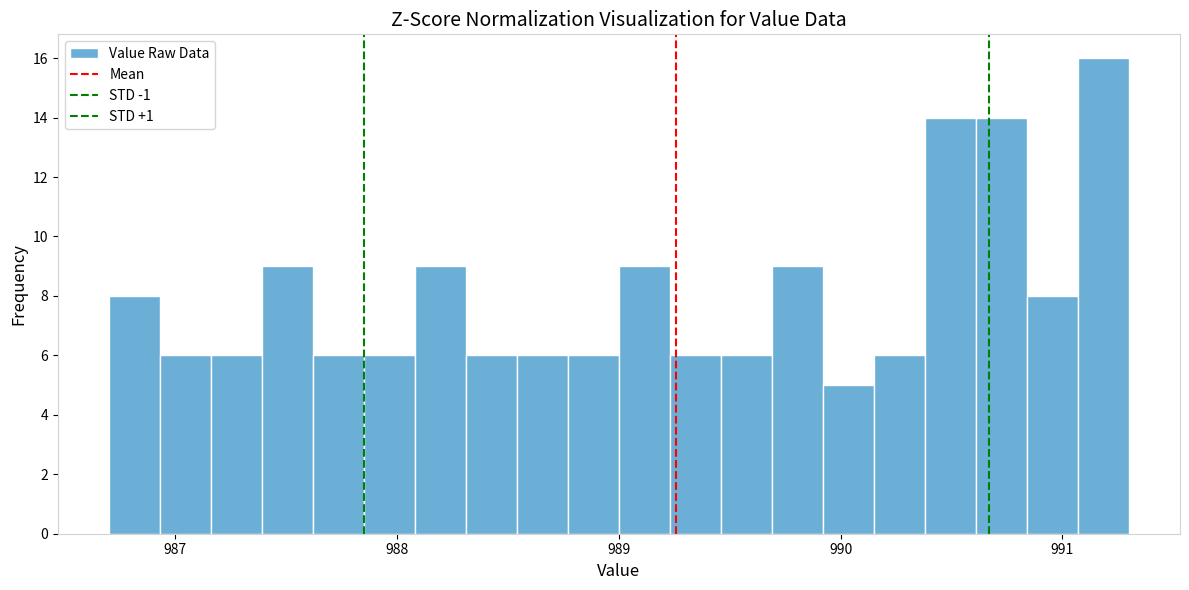

Read against the x-axis, roughly where is the centre of the tallest bar?

991.2